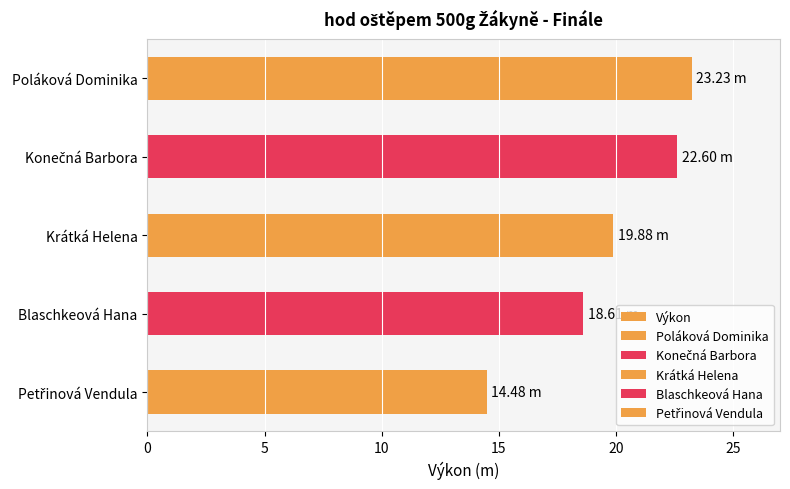

How many data points are less than 19?

2